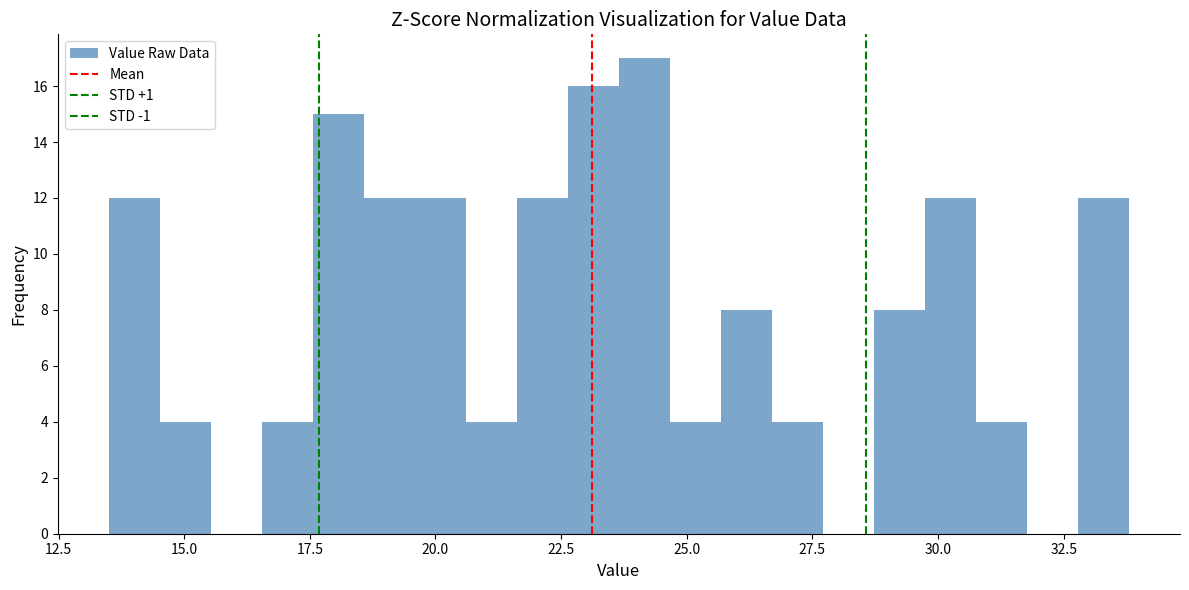

Read against the x-axis, roughly where is the centre of the tallest bar?

24.0